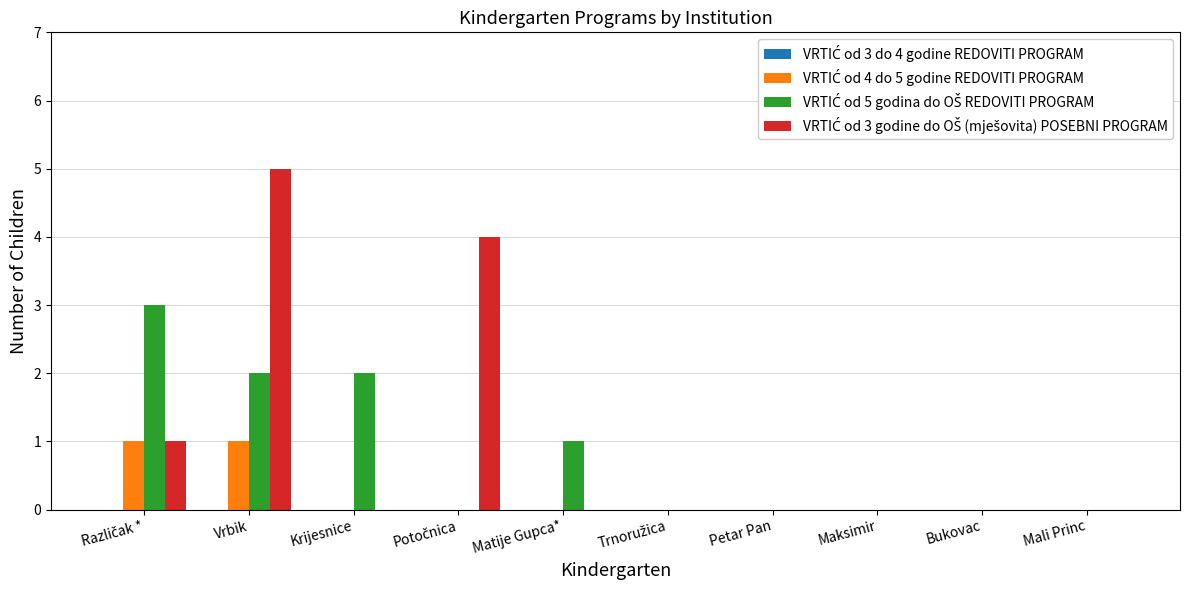

What is the maximum value shown in the chart?

5